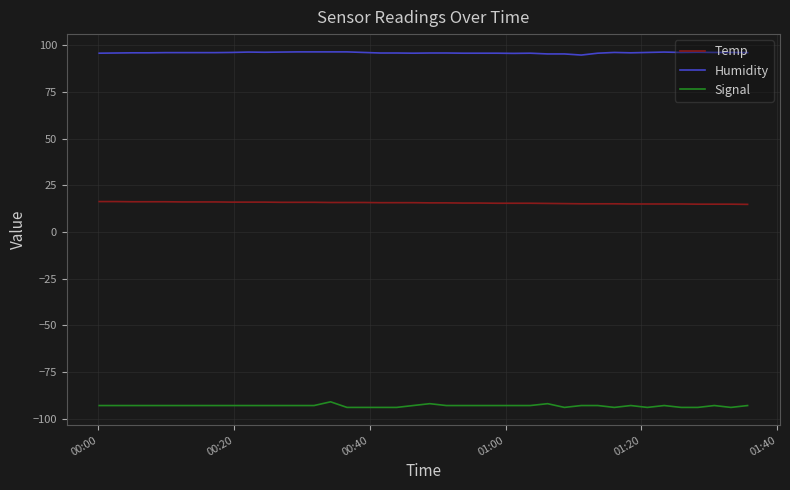

True or false: Humidity and Signal cross at least once.

False